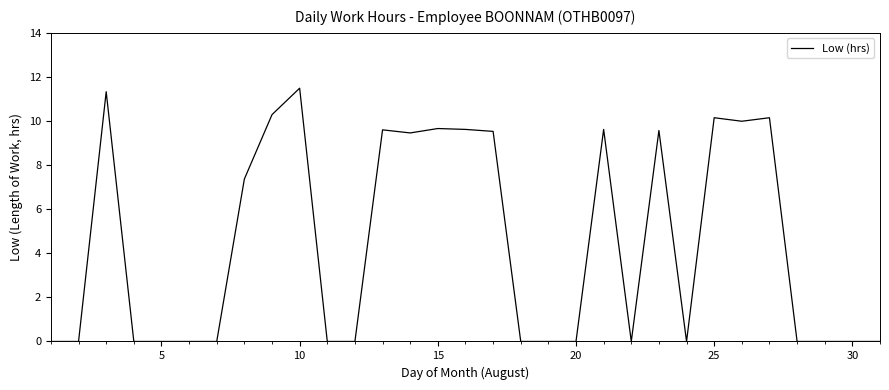

What is the difference between the maximum and minimum values?

11.5